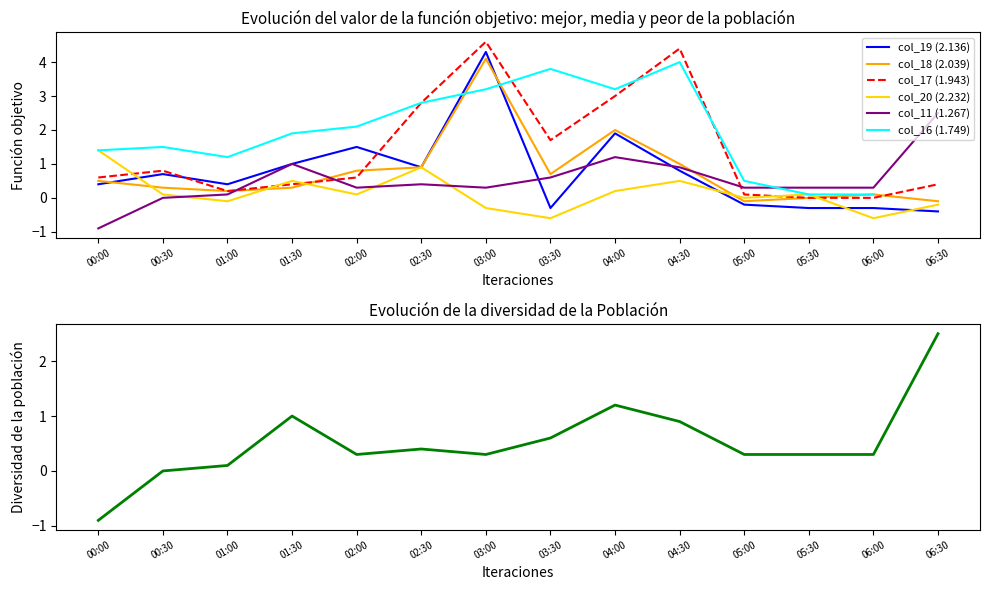

How many times do col_19 (2.136) and col_17 (1.943) cross each other?

2